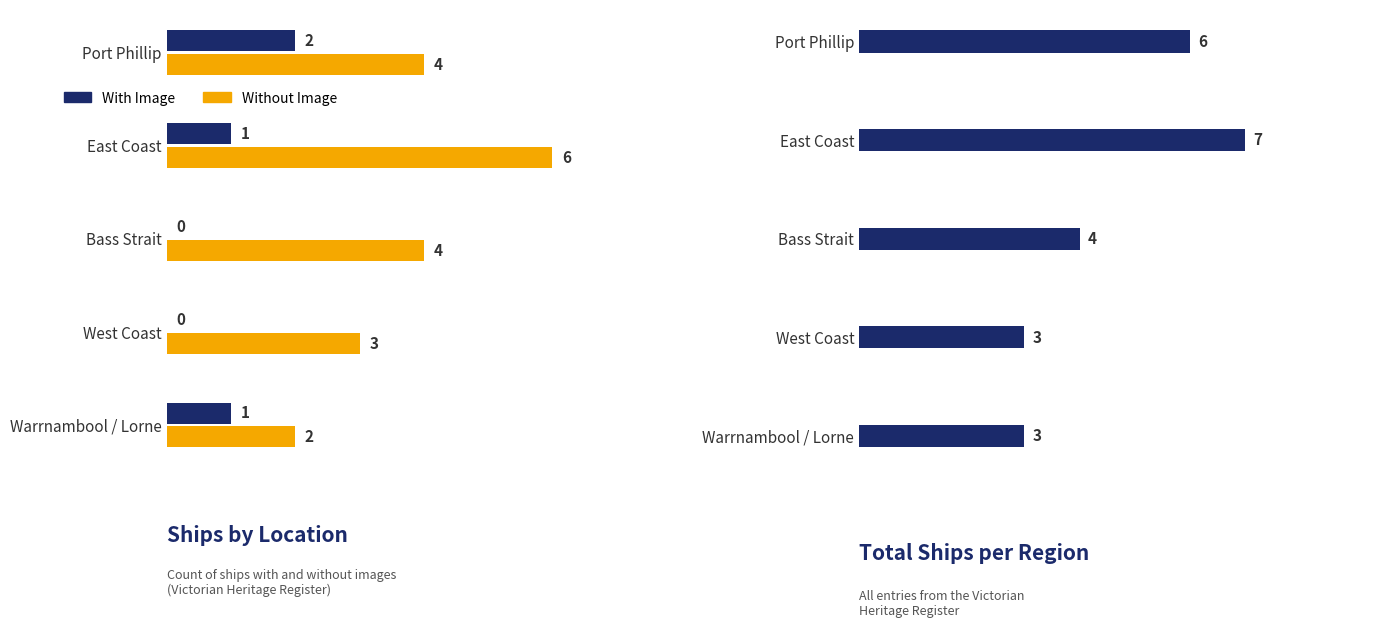

What value does the Total Ships series have at 3?

3